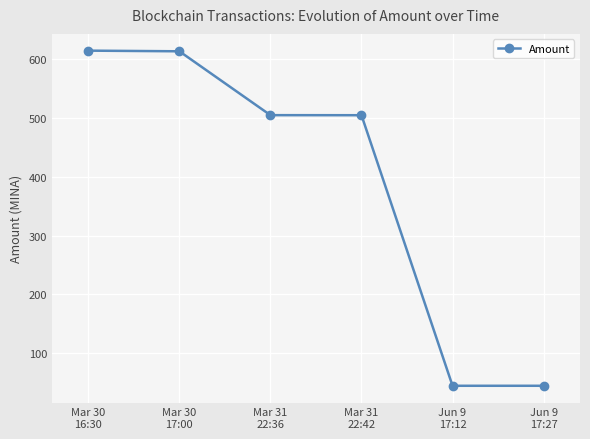

What is the smallest value displayed?

45.0